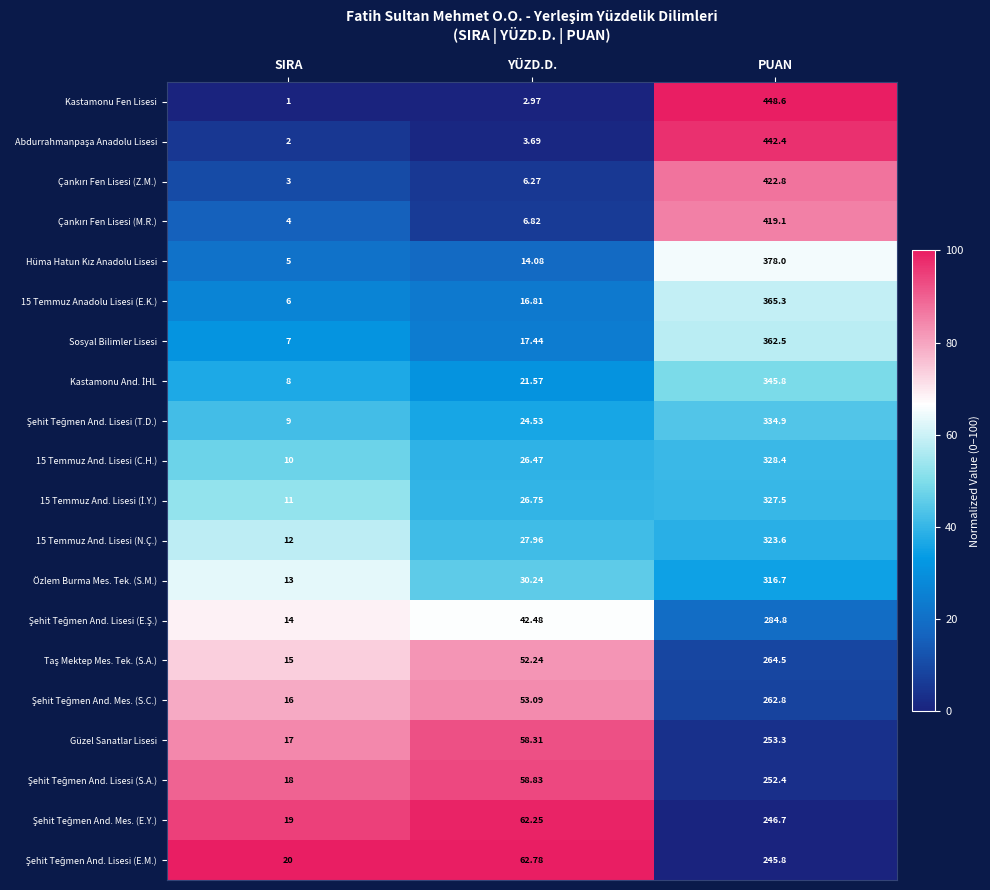

At which label does Kastamonu Fen Lisesi reach its peak?

PUAN